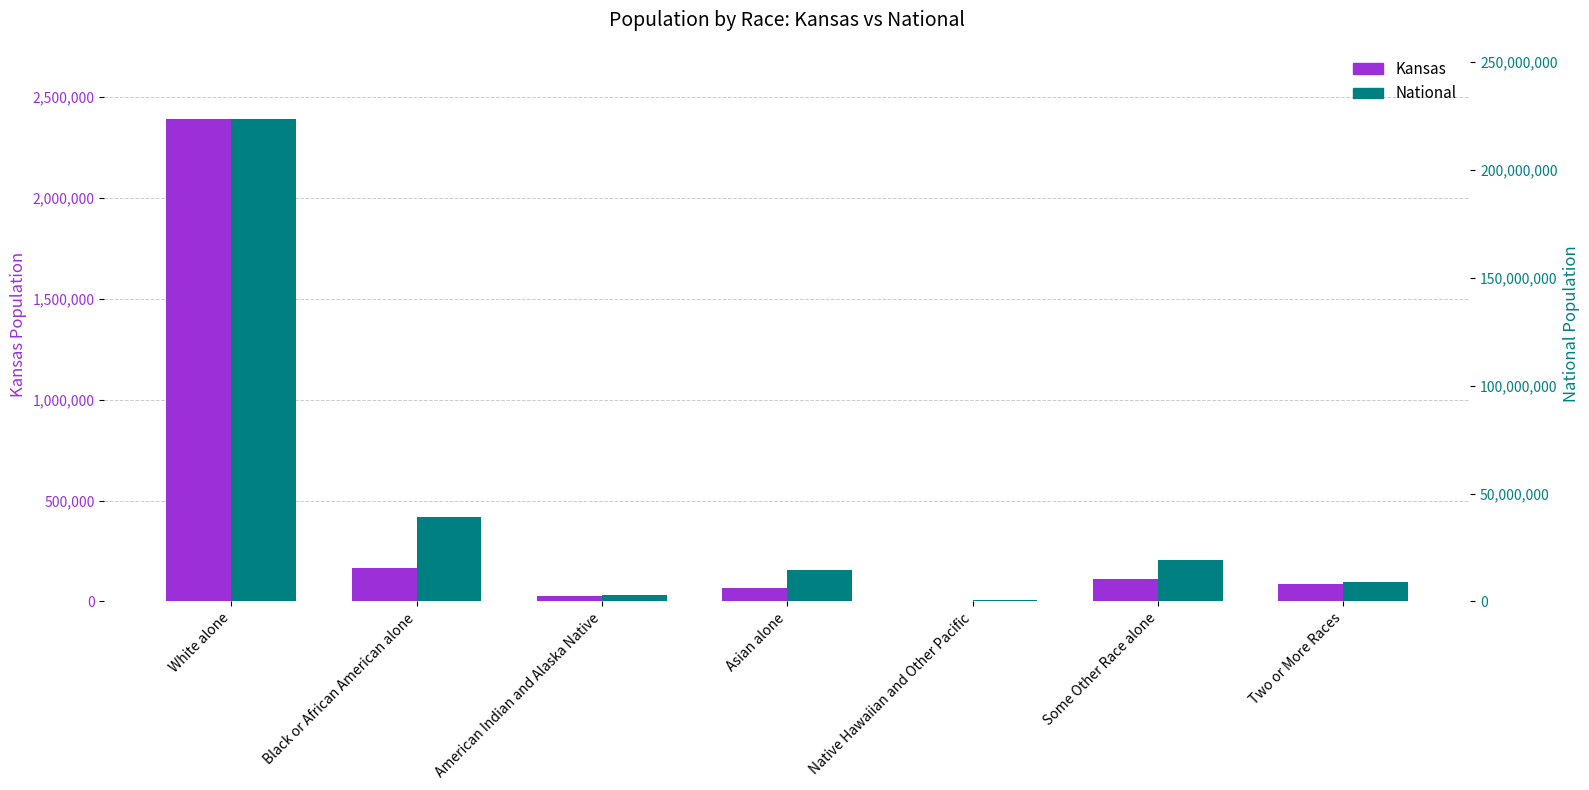

Reading left to right, what are all the values shown in this chart?

Kansas: 2391044	167864	28150	67762	2238	110127	85933
National: 223553265	38929319	2932248	14674252	540013	19107368	9009073